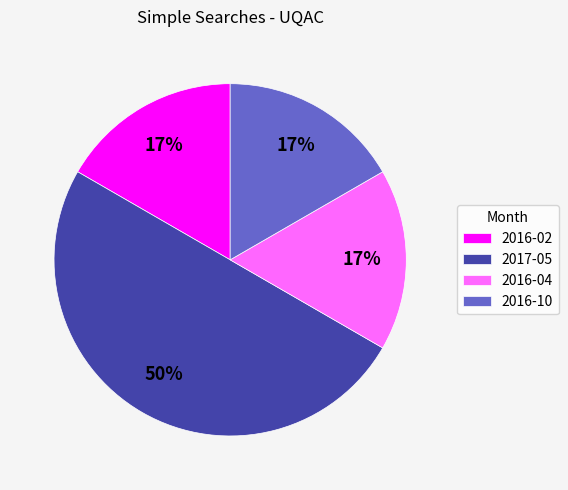

To the nearest percent, what percentage of the pie is 2016-02?

17%